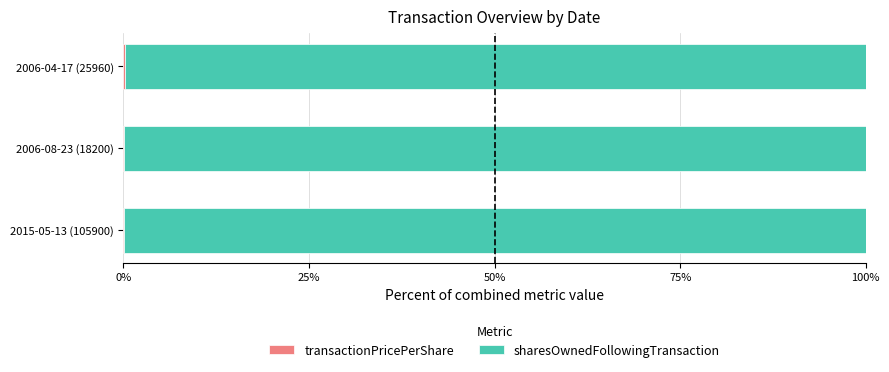

Count the sharesOwnedFollowingTransaction values in the range 99 to 100.

3